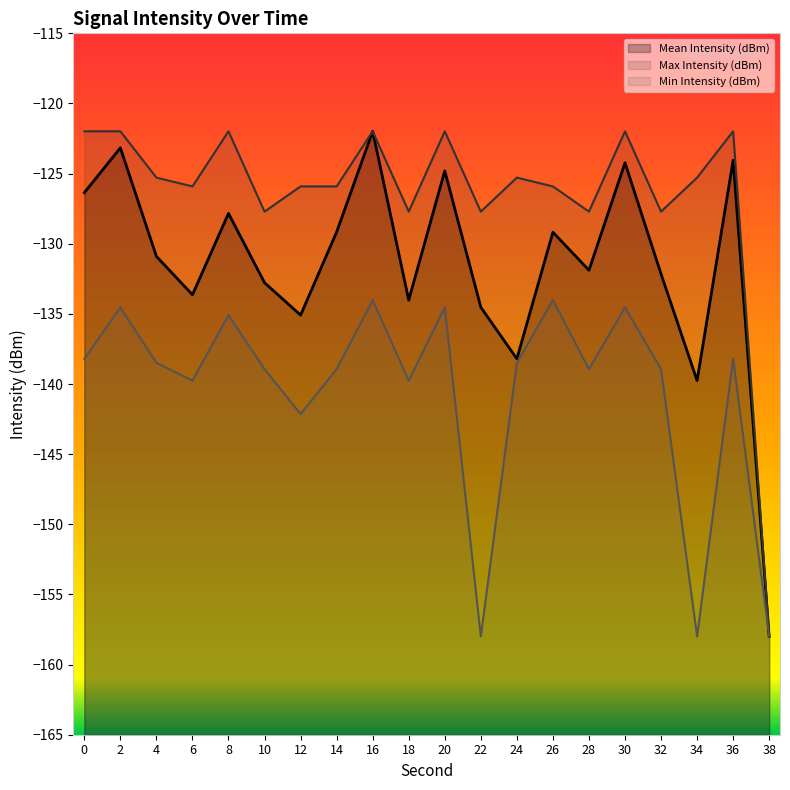

At how many categories does at least one series exceed -144?

19